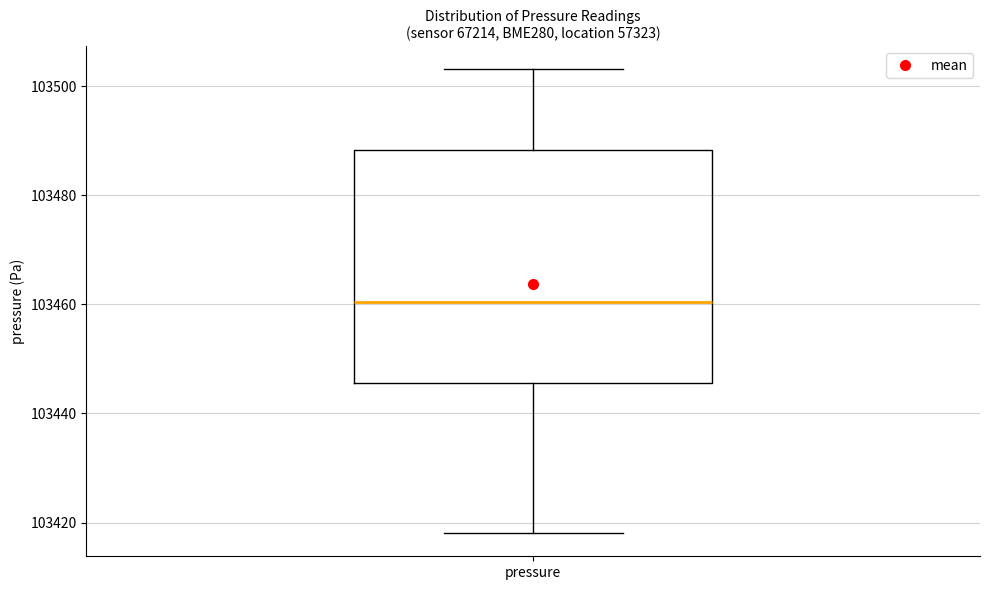

Transcribe this box plot: give where the median line is, the range the box spans, and where the two whiskers end, as read against the y-axis. The values are not printed on the chart, so give them approximately, as read against the axis.

median 103460, box 103446 to 103488, whiskers 103418 to 103504